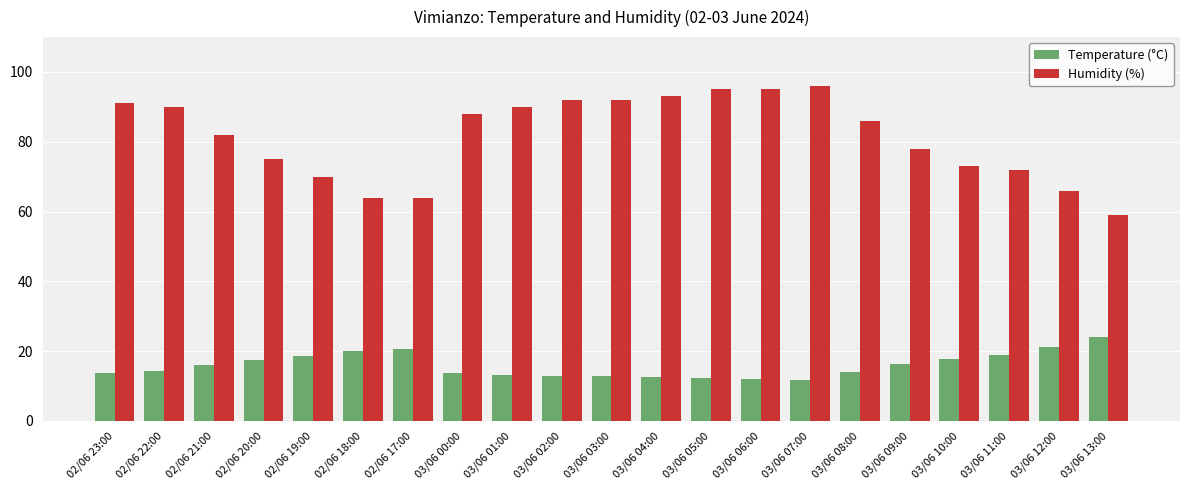

At how many categories does at least one series exceed 40?

21